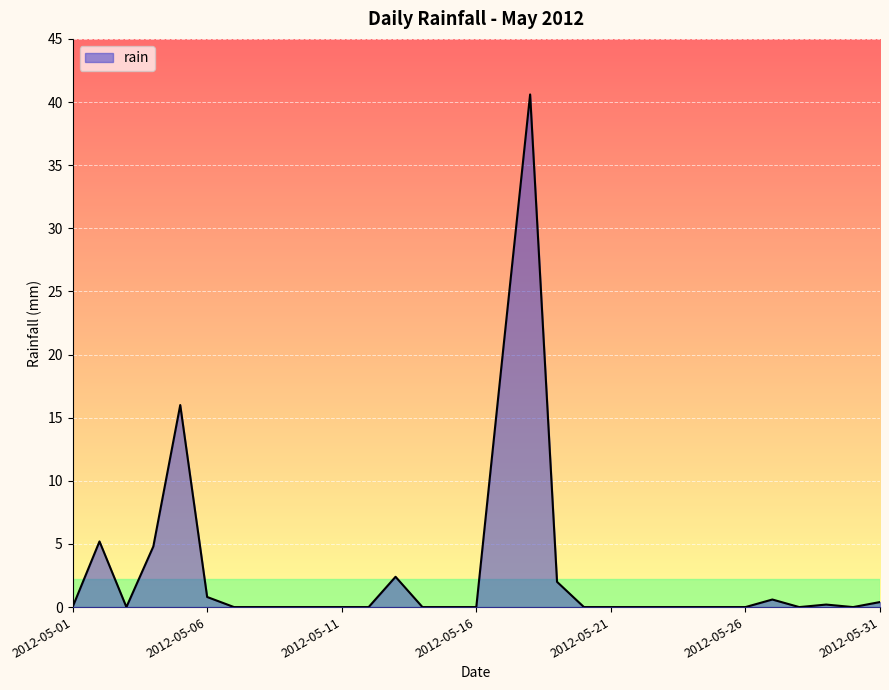

True or false: there are more than 0 points higher than both neighbors.

True